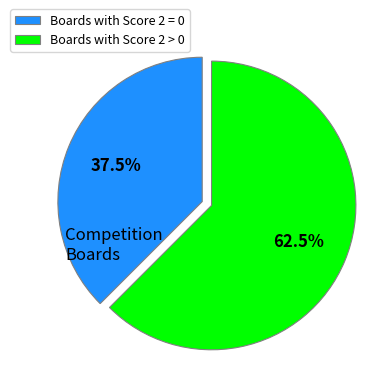

Do Boards with Score 2 > 0 and Boards with Score 2 = 0 together represent more than half of the pie?

Yes